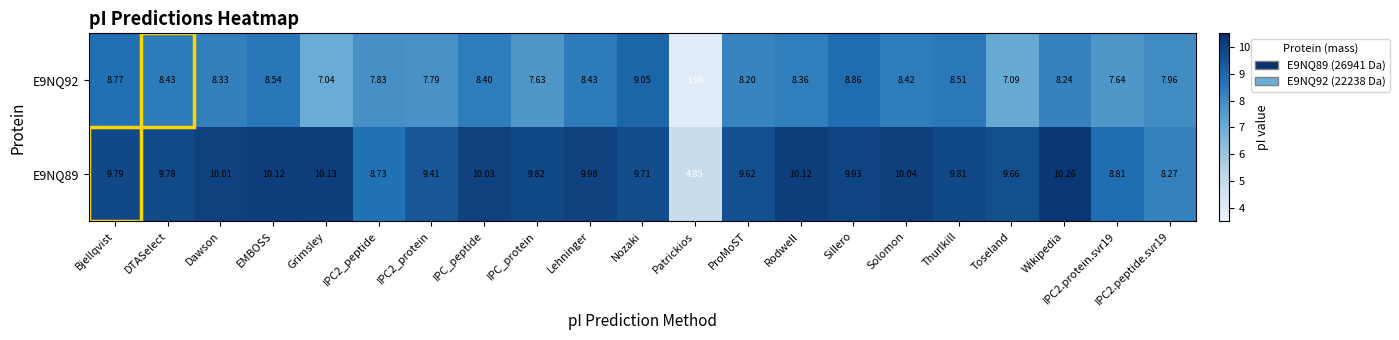

Is the value of E9NQ89 at IPC2_peptide greater than the value of E9NQ92 at Solomon?

Yes